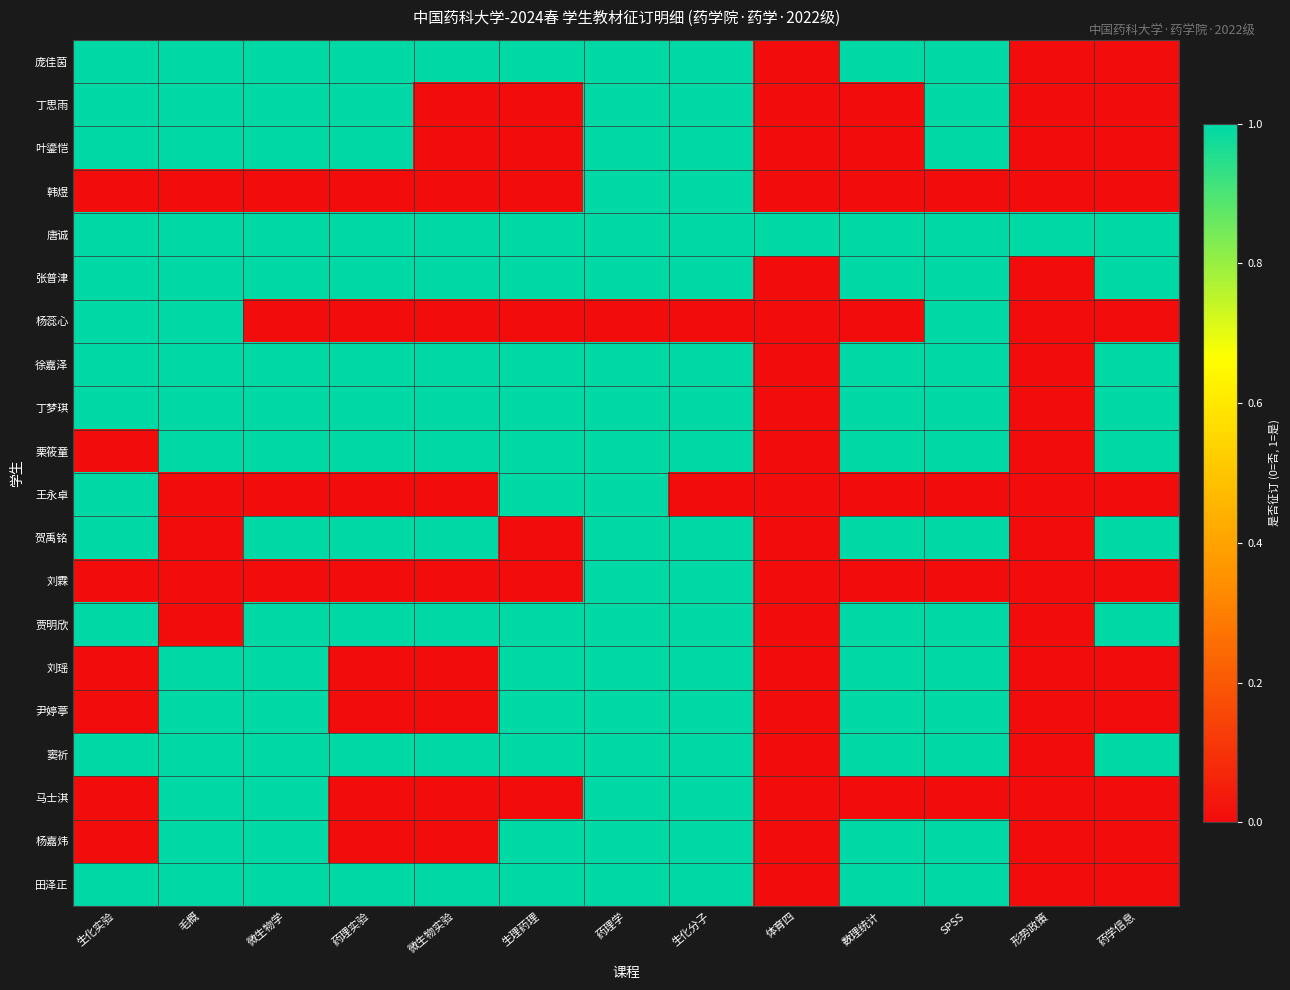

Rank the series at 微生物实验 from highest to lowest value.

庞佳茵, 唐诚, 张普津, 徐嘉泽, 丁梦琪, 栗筱童, 贺禹铭, 贾明欣, 窦祈, 田泽正, 丁思雨, 叶鎏恺, 韩煜, 杨蕊心, 王永卓, 刘霖, 刘瑶, 尹婷葶, 马士淇, 杨嘉炜